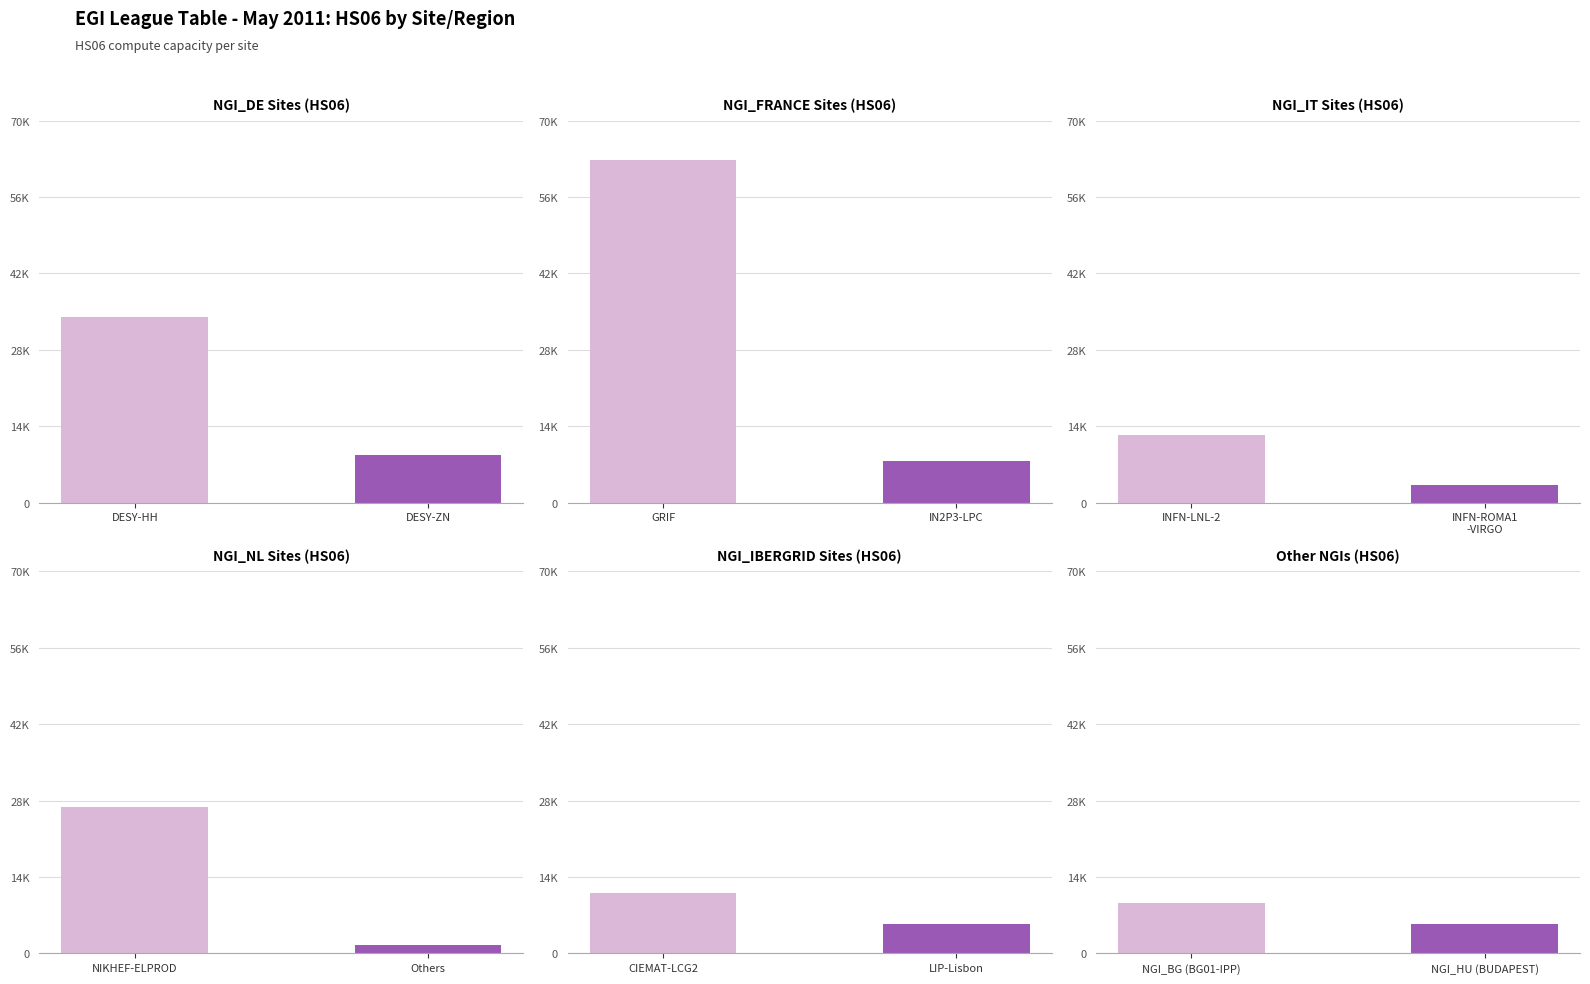

Which series changed the most between DESY-HH and DESY-ZN?

NGI_FRANCE